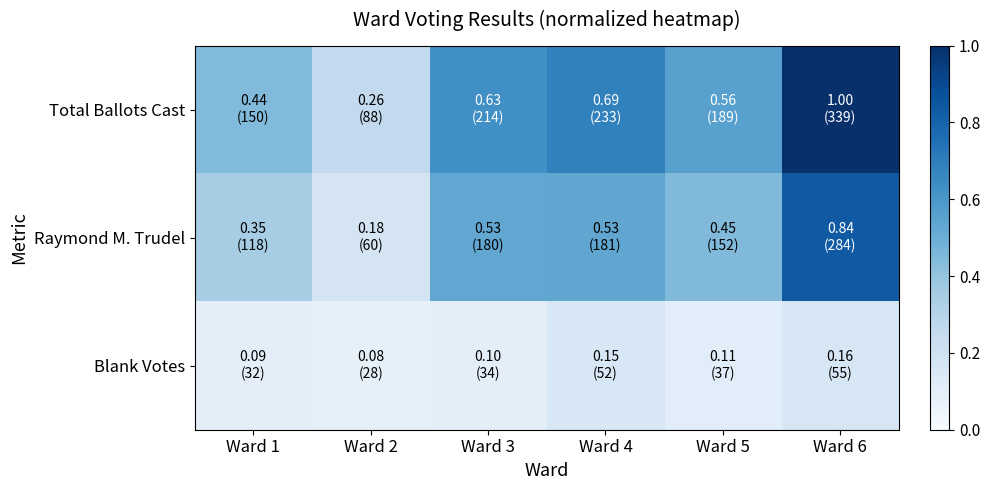

Rank the series by their average value, from lowest to highest.

Blank Votes, Raymond M. Trudel, Total Ballots Cast